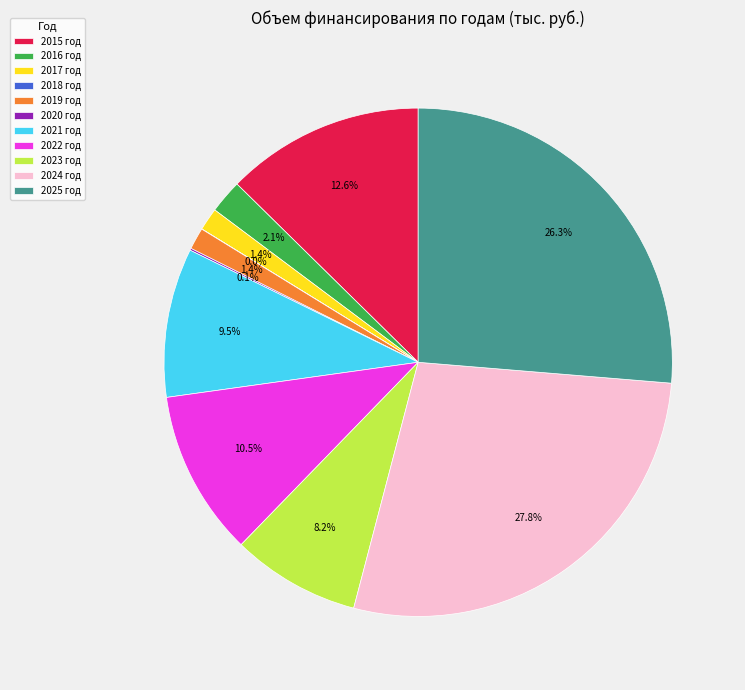

What is the largest slice in the pie chart?

2024 год